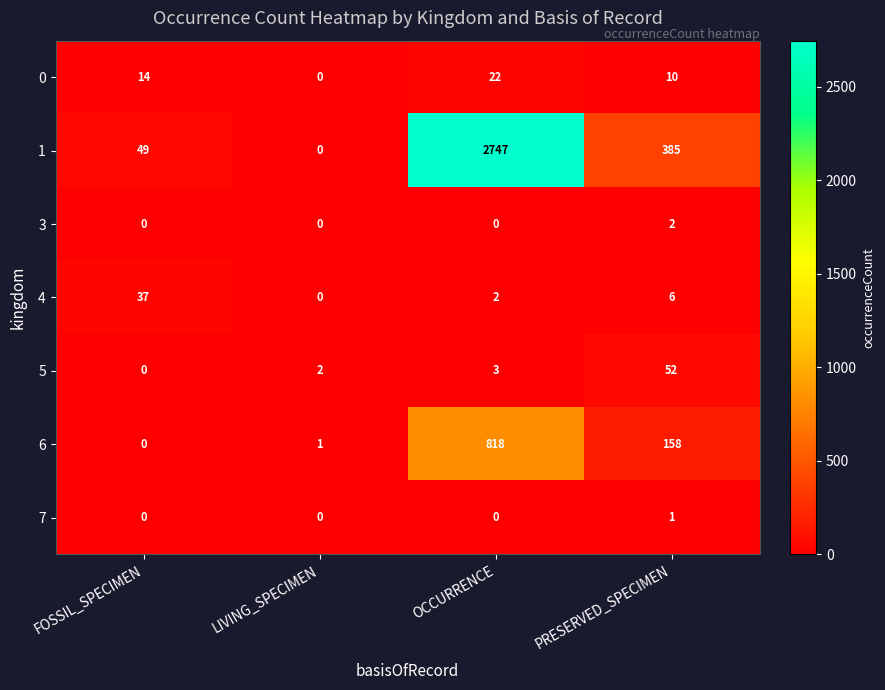

What is the difference between the highest and lowest values at OCCURRENCE?

2747